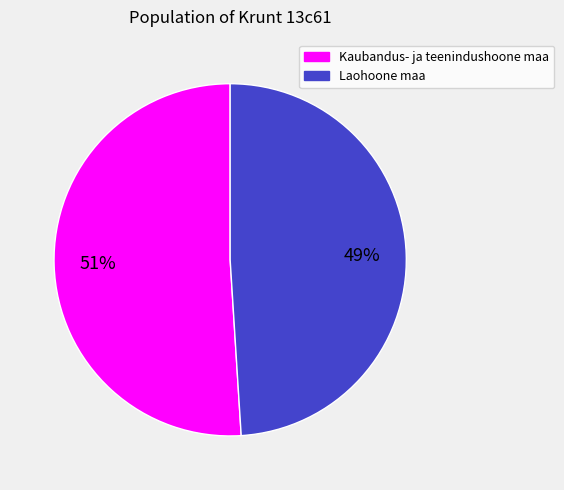

How many segments does this pie chart have?

2